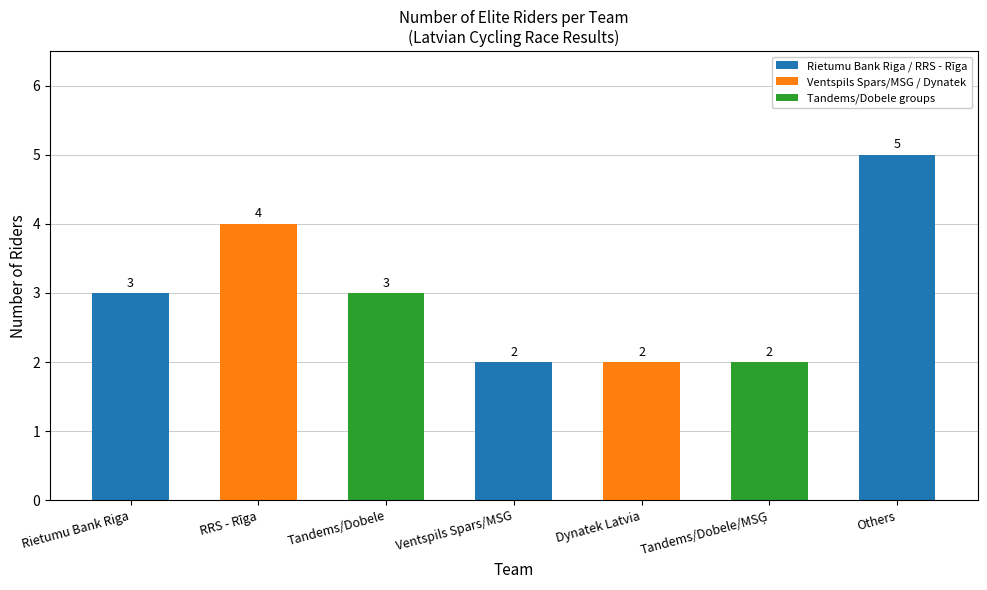

How many distinct data groups are displayed?

1